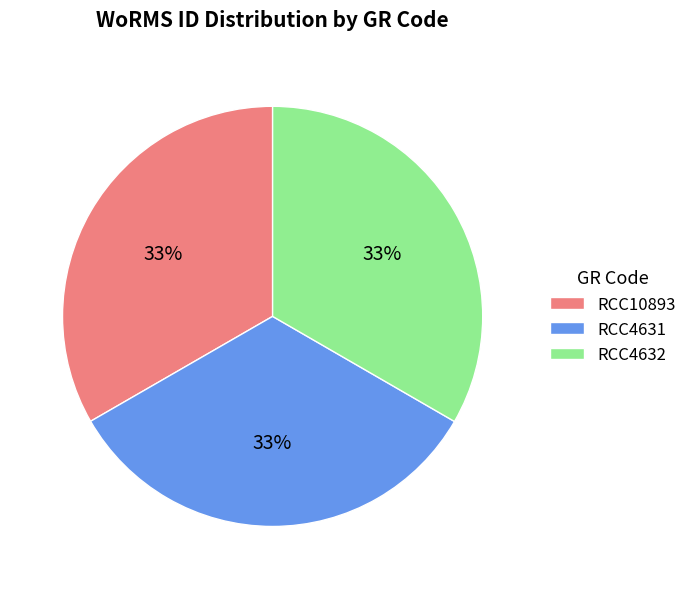

What is the ratio of the value at RCC4632 to the value at RCC10893?

1.0